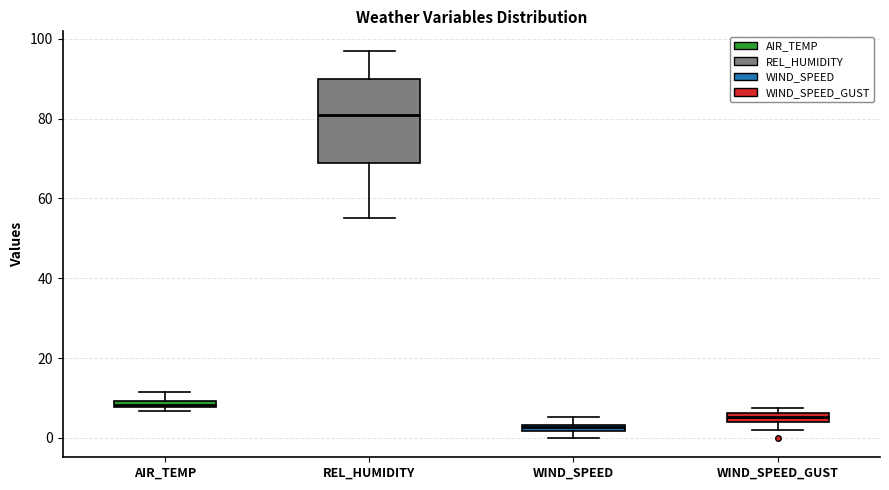

Which box has the highest median line?

REL_HUMIDITY